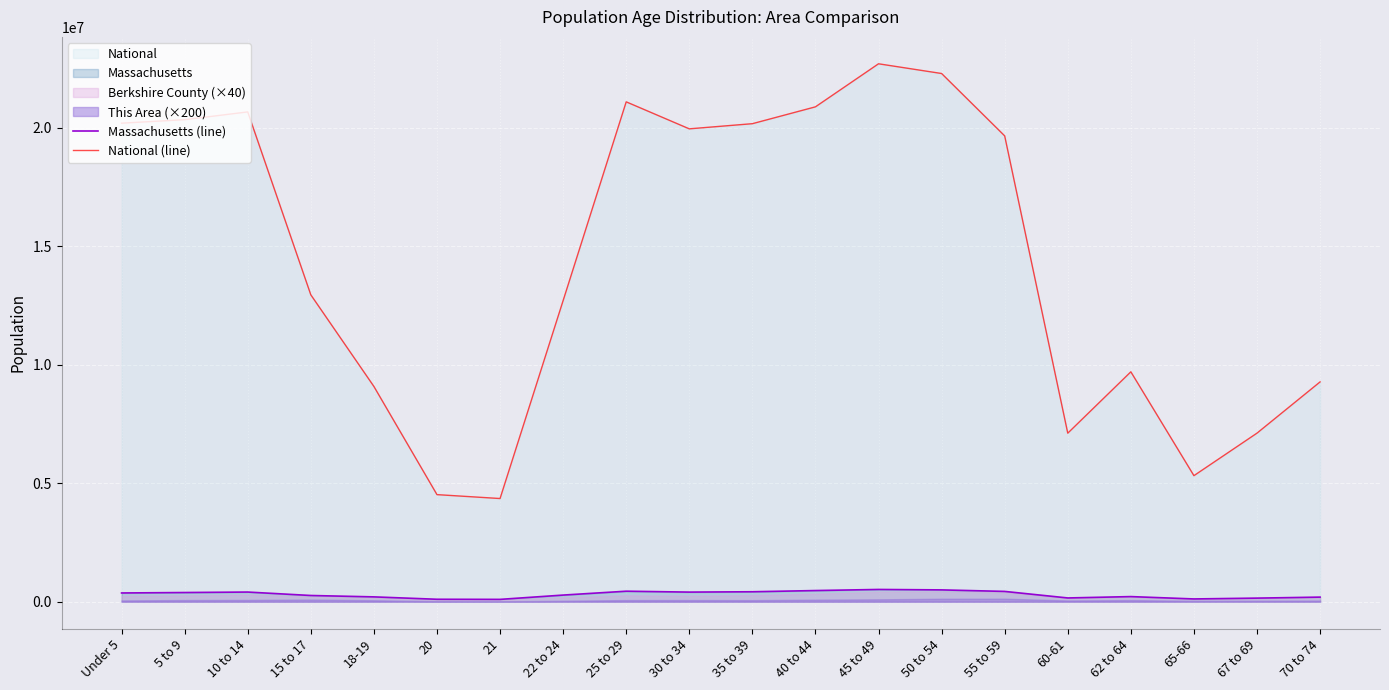

What is the lowest value of the National (line) series?

4354294